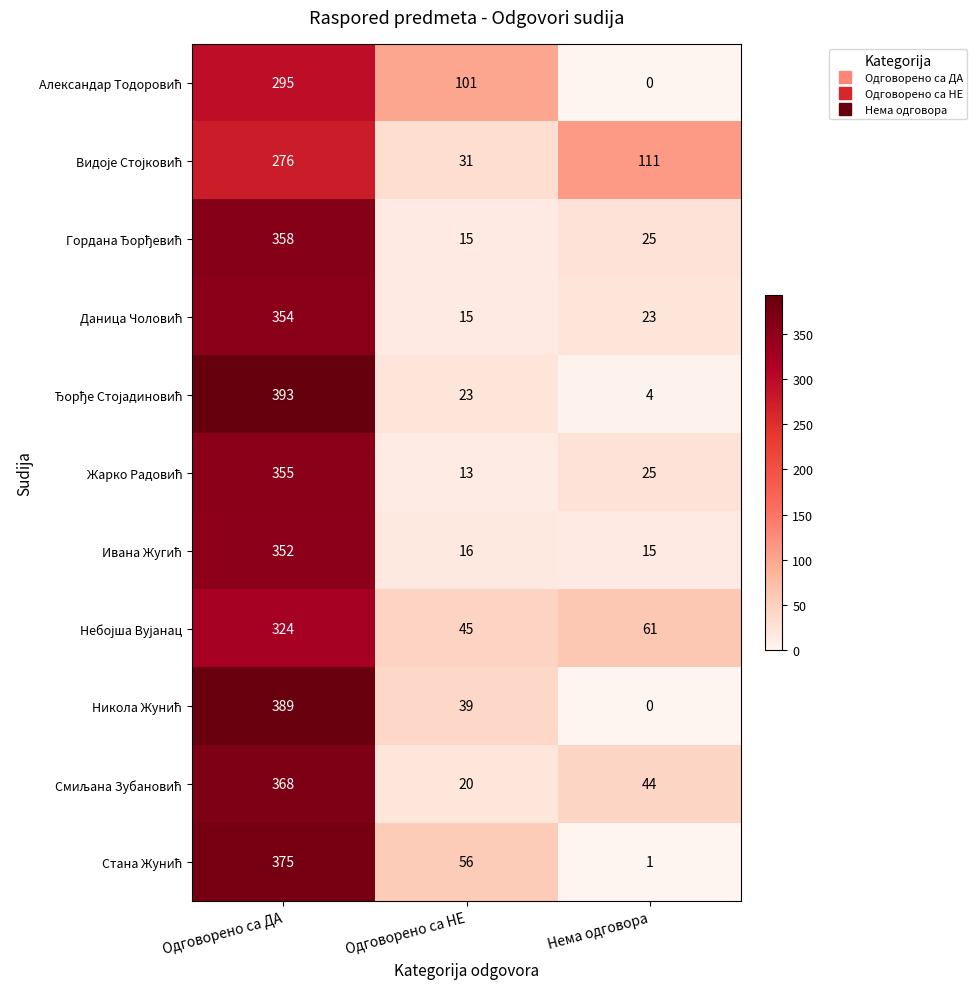

Count the number of data series in this chart.

11